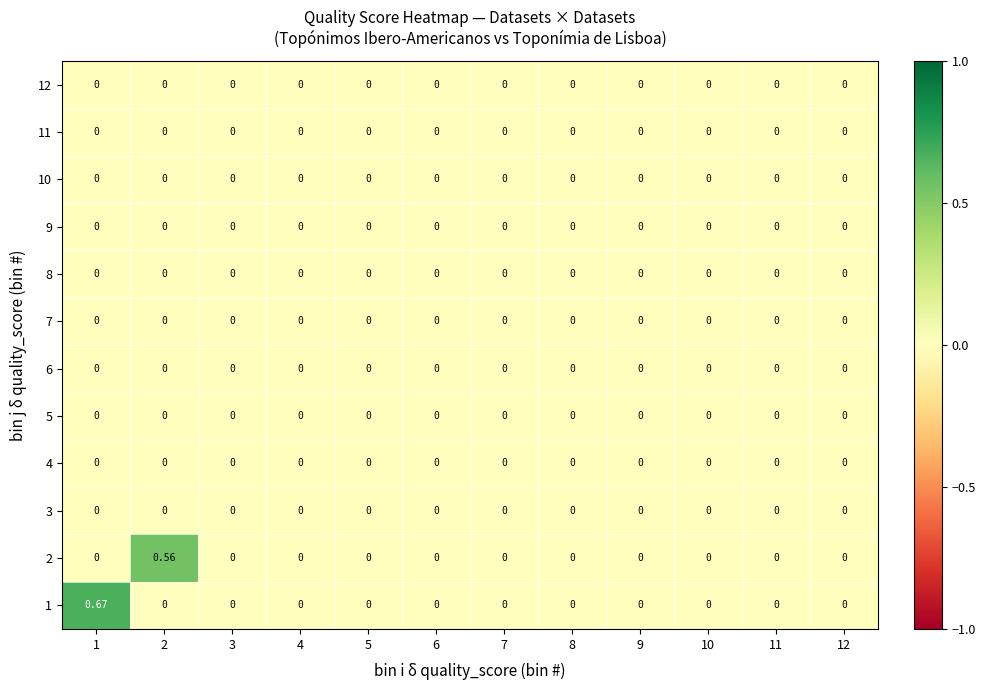

Reading right to left, list all the values displayed in this chart.

1: 12=0.0	11=0.0	10=0.0	9=0.0	8=0.0	7=0.0	6=0.0	5=0.0	4=0.0	3=0.0	2=0.0	1=0.7
2: 12=0.0	11=0.0	10=0.0	9=0.0	8=0.0	7=0.0	6=0.0	5=0.0	4=0.0	3=0.0	2=0.6	1=0.0
3: 12=0.0	11=0.0	10=0.0	9=0.0	8=0.0	7=0.0	6=0.0	5=0.0	4=0.0	3=0.0	2=0.0	1=0.0
4: 12=0.0	11=0.0	10=0.0	9=0.0	8=0.0	7=0.0	6=0.0	5=0.0	4=0.0	3=0.0	2=0.0	1=0.0
5: 12=0.0	11=0.0	10=0.0	9=0.0	8=0.0	7=0.0	6=0.0	5=0.0	4=0.0	3=0.0	2=0.0	1=0.0
6: 12=0.0	11=0.0	10=0.0	9=0.0	8=0.0	7=0.0	6=0.0	5=0.0	4=0.0	3=0.0	2=0.0	1=0.0
7: 12=0.0	11=0.0	10=0.0	9=0.0	8=0.0	7=0.0	6=0.0	5=0.0	4=0.0	3=0.0	2=0.0	1=0.0
8: 12=0.0	11=0.0	10=0.0	9=0.0	8=0.0	7=0.0	6=0.0	5=0.0	4=0.0	3=0.0	2=0.0	1=0.0
9: 12=0.0	11=0.0	10=0.0	9=0.0	8=0.0	7=0.0	6=0.0	5=0.0	4=0.0	3=0.0	2=0.0	1=0.0
10: 12=0.0	11=0.0	10=0.0	9=0.0	8=0.0	7=0.0	6=0.0	5=0.0	4=0.0	3=0.0	2=0.0	1=0.0
11: 12=0.0	11=0.0	10=0.0	9=0.0	8=0.0	7=0.0	6=0.0	5=0.0	4=0.0	3=0.0	2=0.0	1=0.0
12: 12=0.0	11=0.0	10=0.0	9=0.0	8=0.0	7=0.0	6=0.0	5=0.0	4=0.0	3=0.0	2=0.0	1=0.0